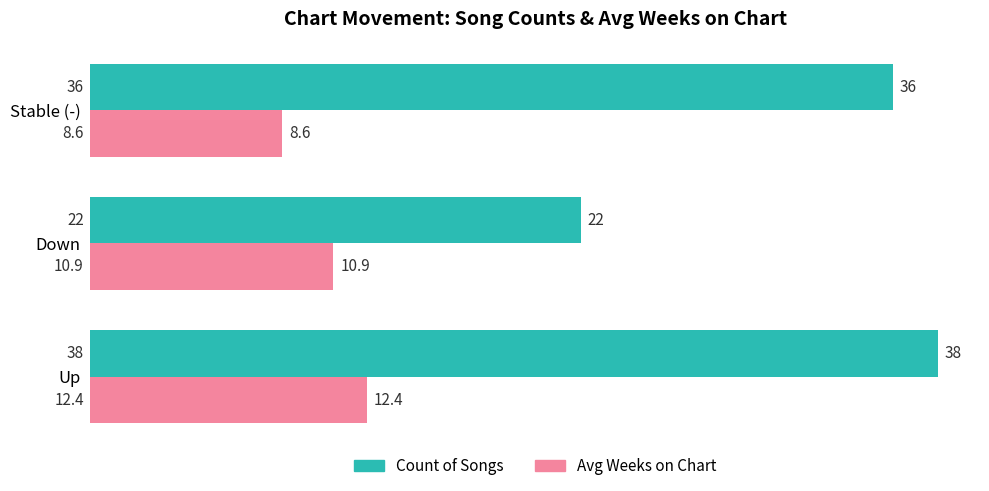

Is the value of Avg Weeks on Chart at Up greater than the value of Count of Songs at Up?

No